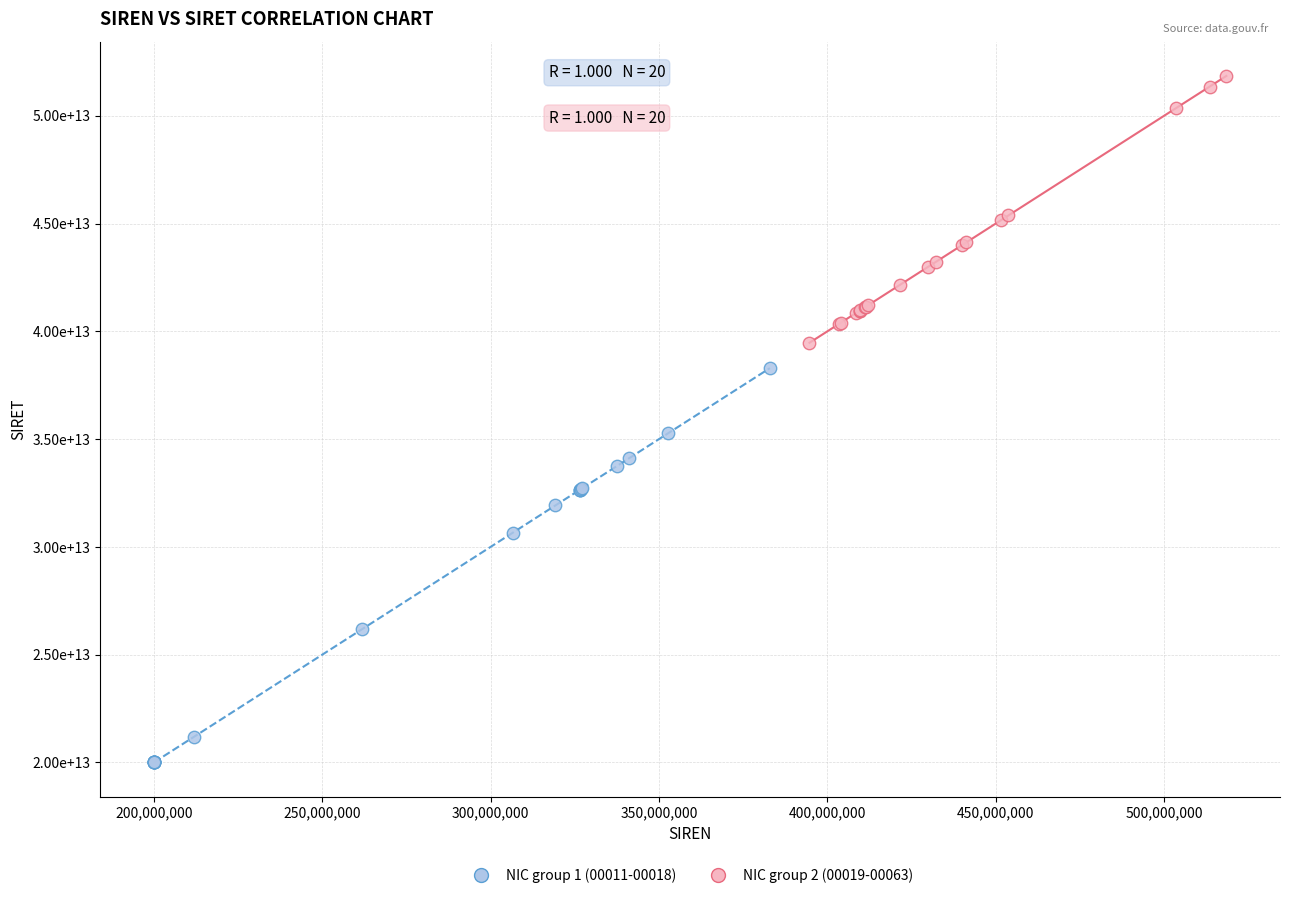

Which series reaches the minimum Y coordinate?

NIC group 1 (00011-00018)